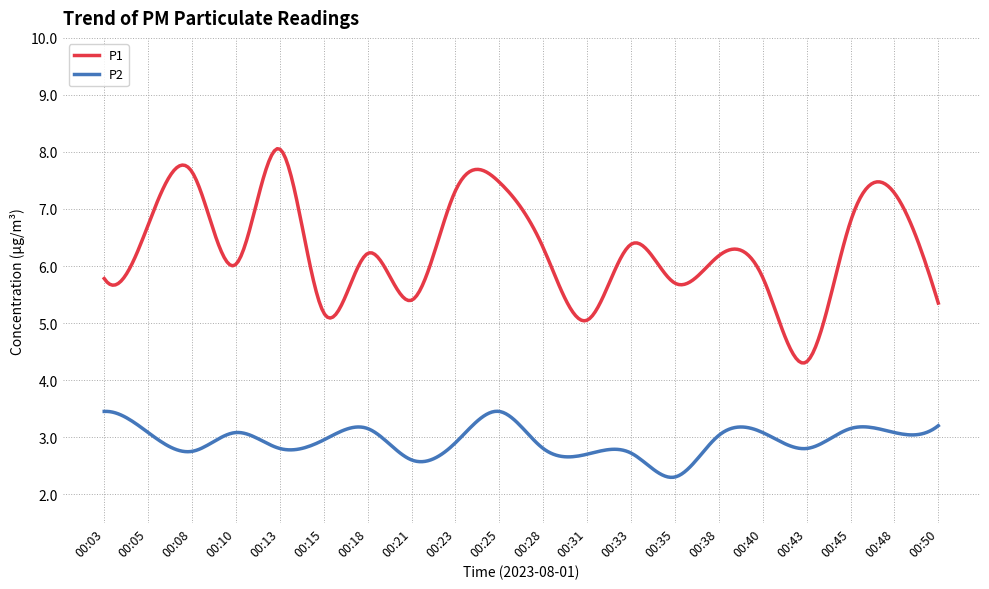

Rank the series by their maximum value, from highest to lowest.

P1, P2